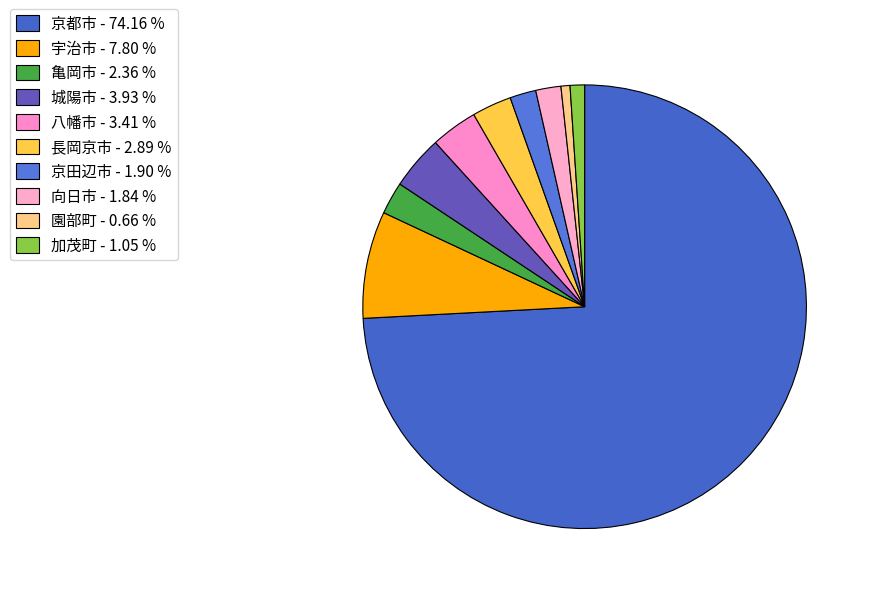

Is 城陽市 the majority of the pie?

No